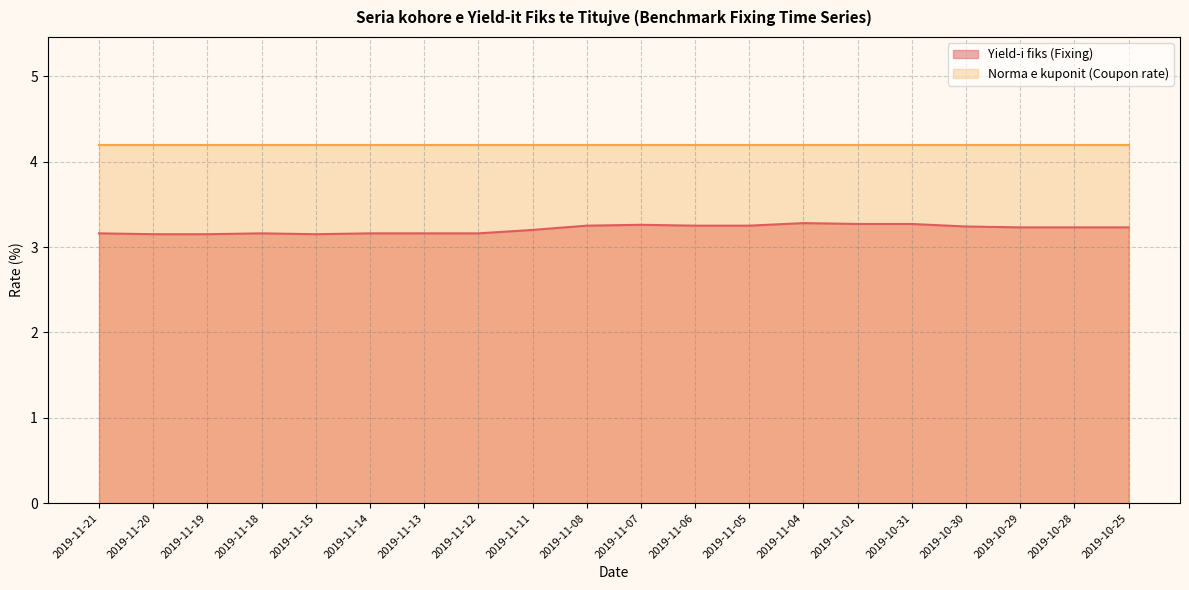

Which has a higher value, 2019-11-13 or 2019-11-07?

2019-11-07